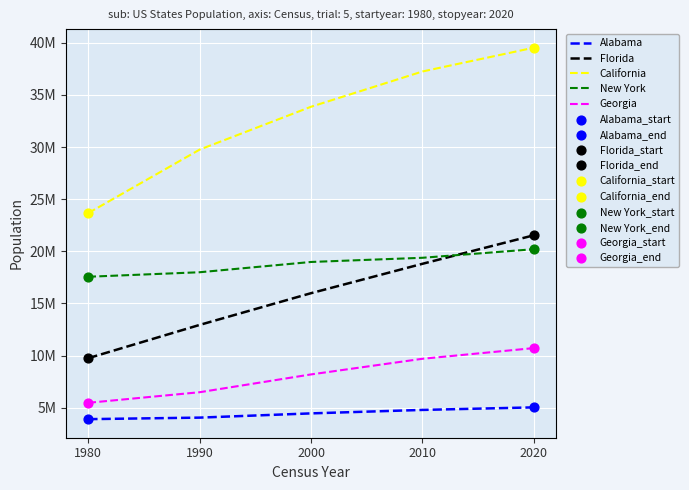

Is the value of Georgia at 1990 greater than the value of New York at 2010?

No